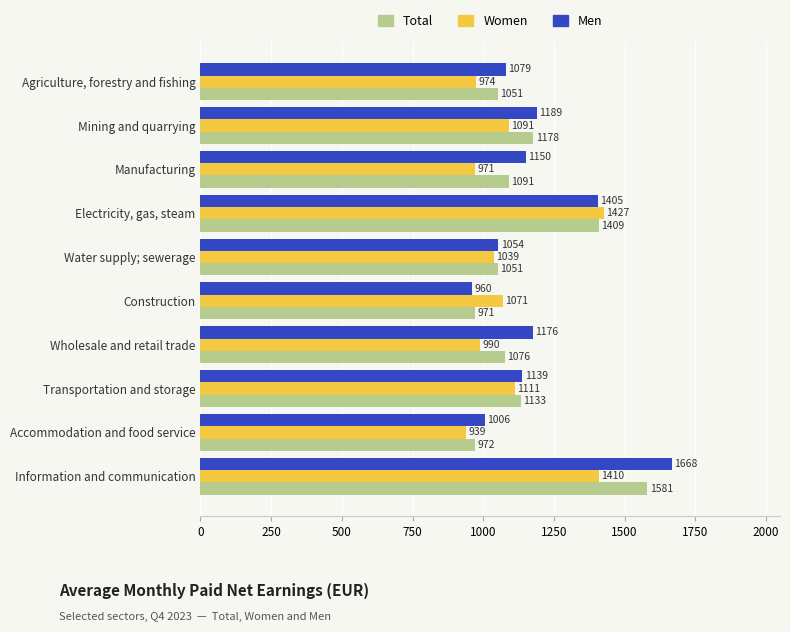

Which series has the largest range (max minus min)?

Men